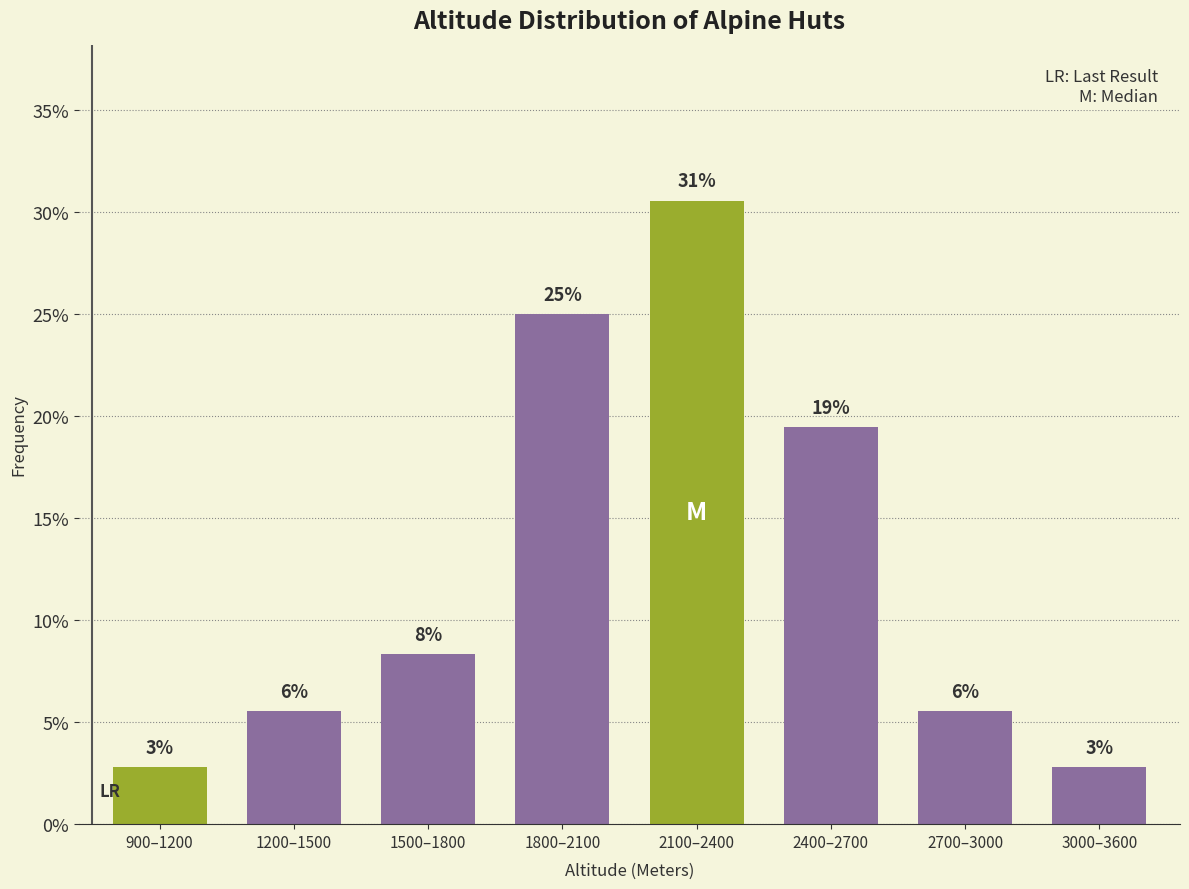

Are the bars grouped side by side (vs. stacked)?

No